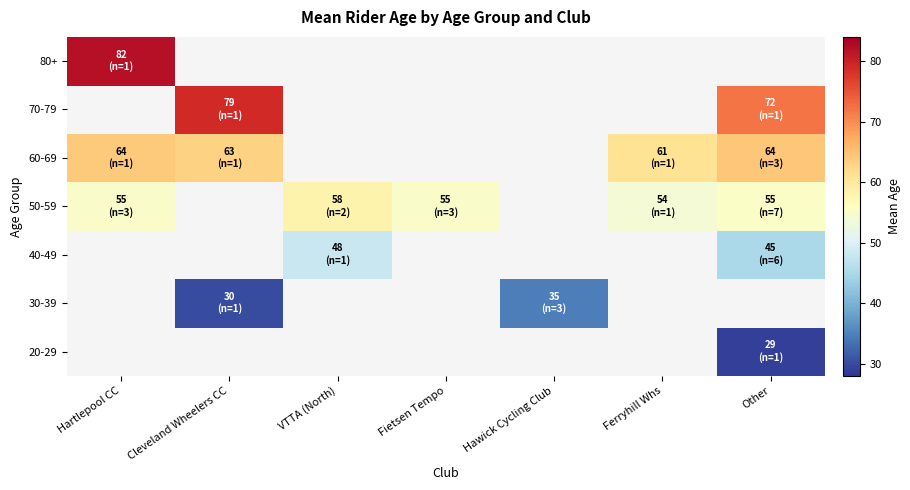

Which category has the lowest value in the 20-29 series?

Hartlepool CC